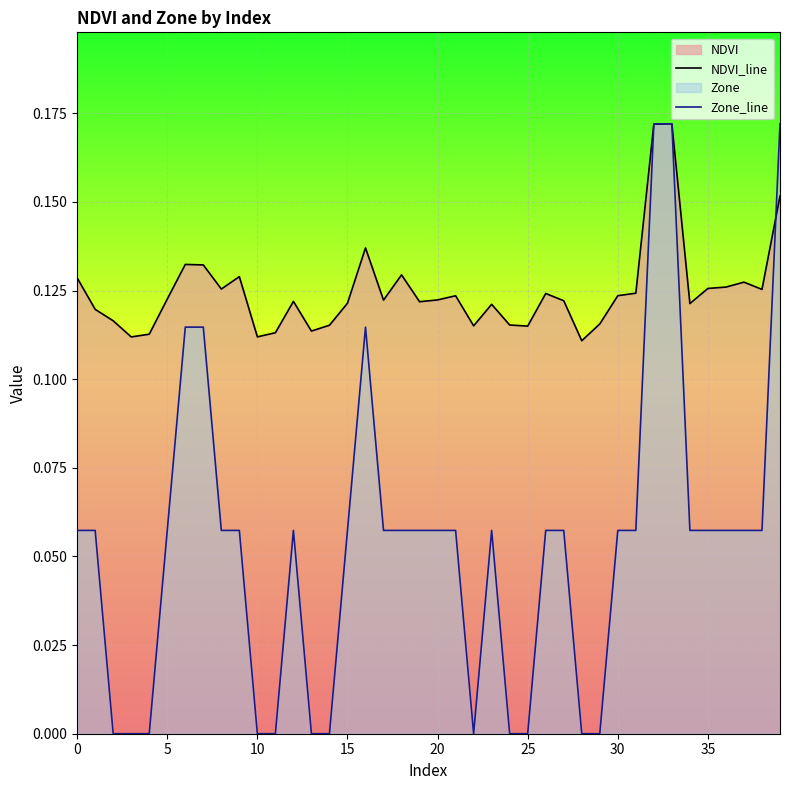

What is the spread (max minus min) of values at 9?

0.1